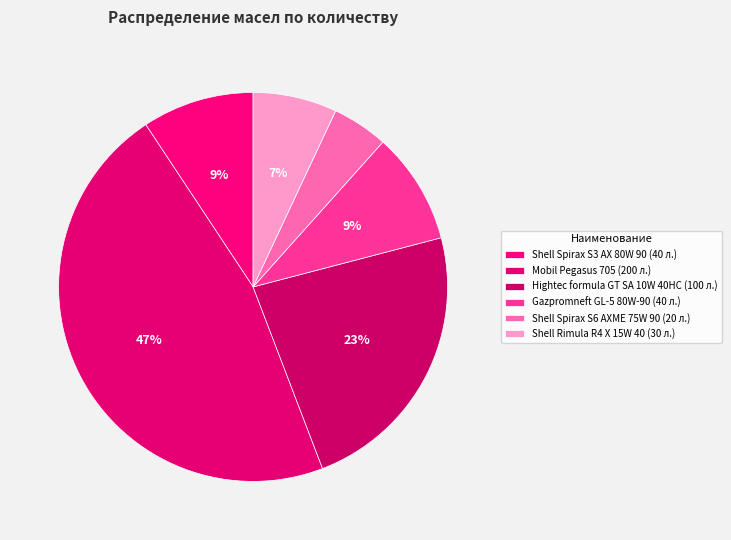

Count the number of slices in the pie.

6